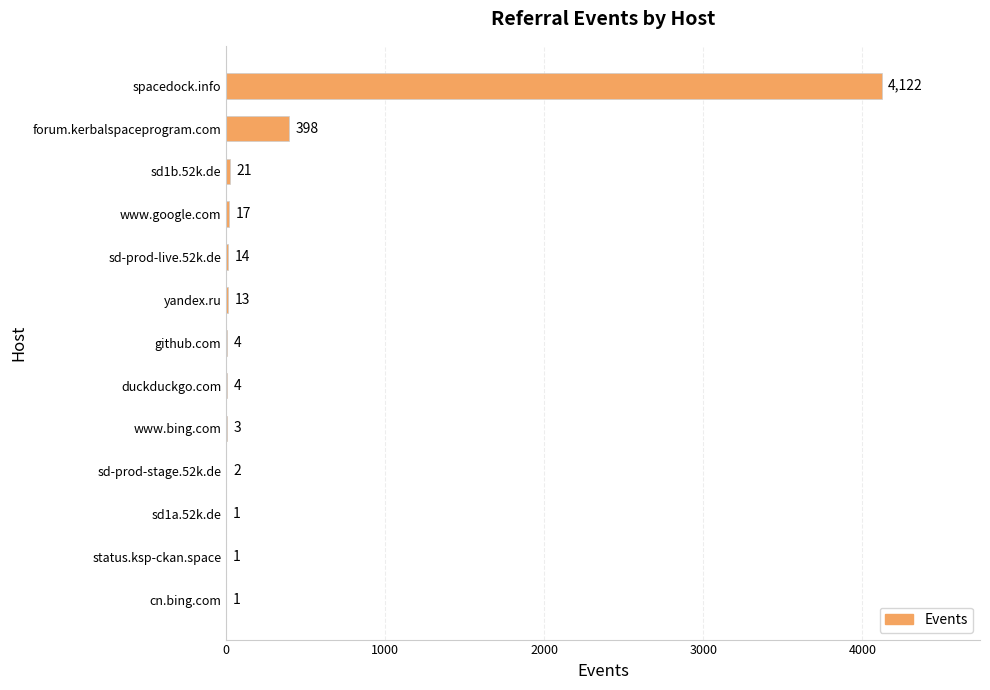

What is the sum of the values at forum.kerbalspaceprogram.com and sd-prod-stage.52k.de?

400